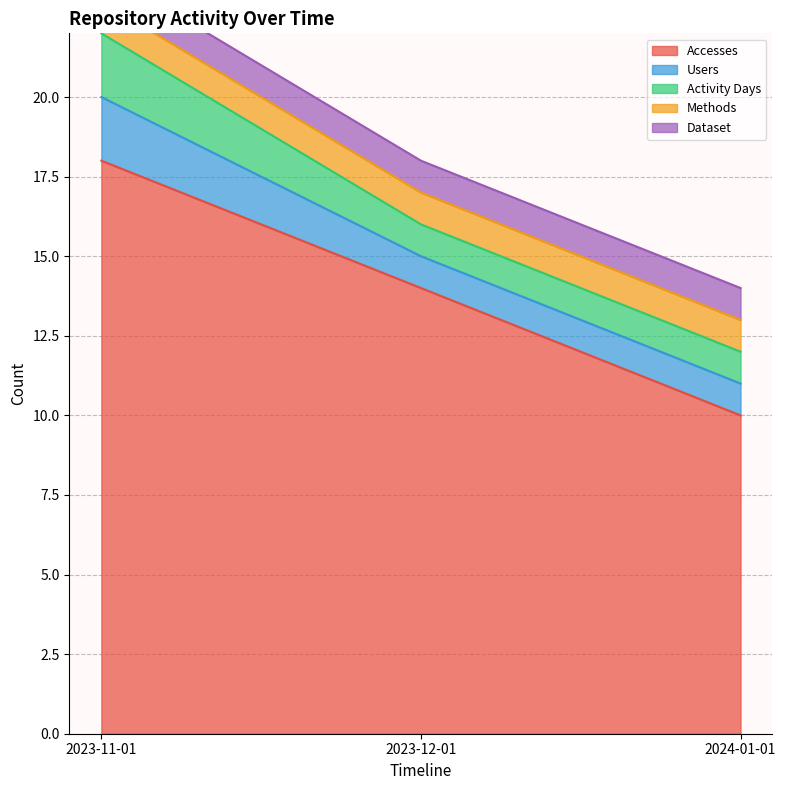

How many lines are shown in the chart?

5